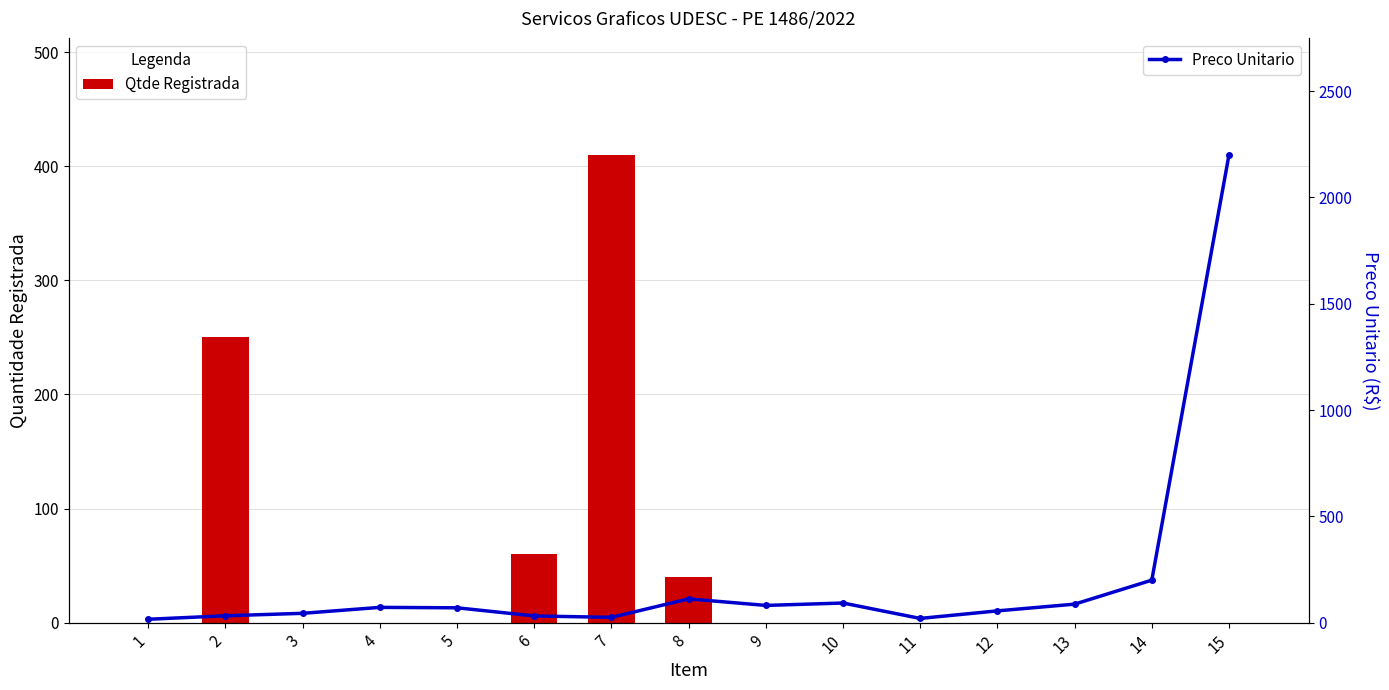

What is the difference between the highest and lowest values at 2?

217.5